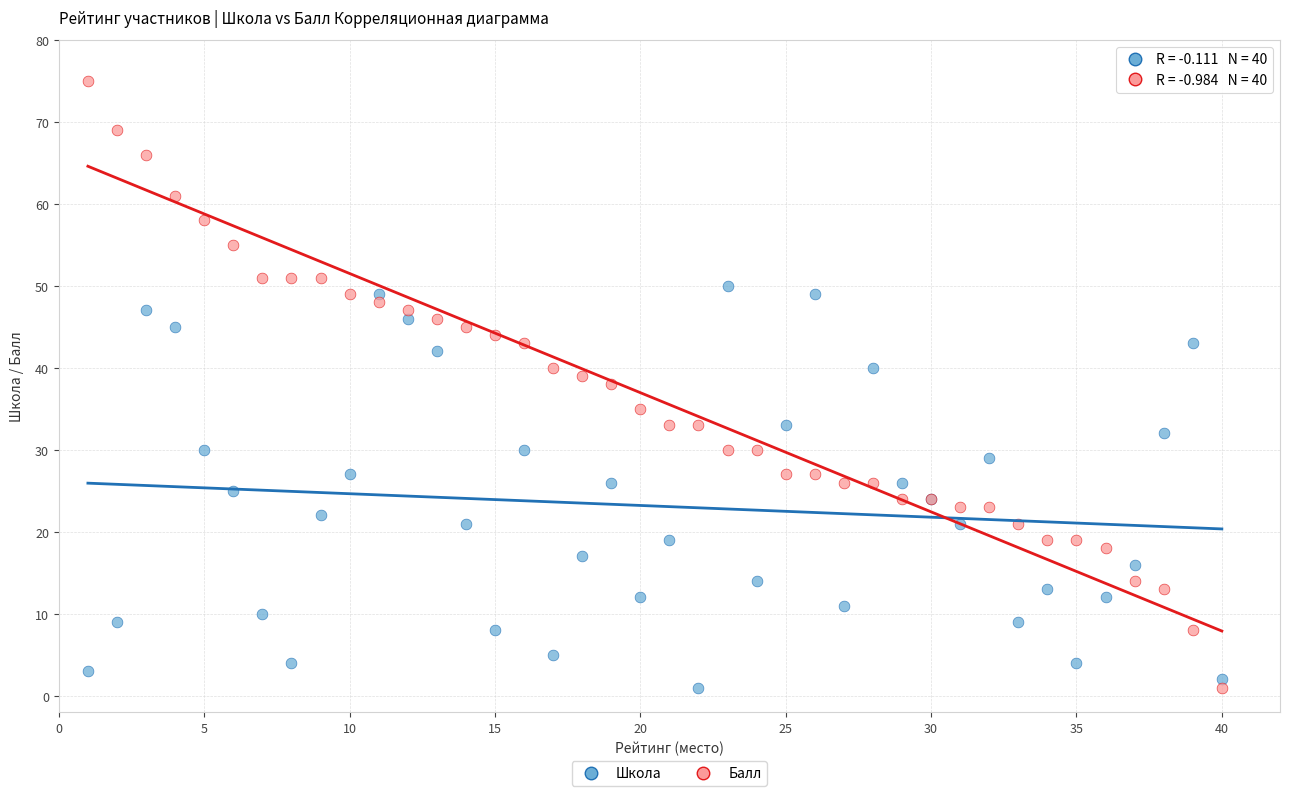

Which series reaches the maximum Y coordinate?

Балл